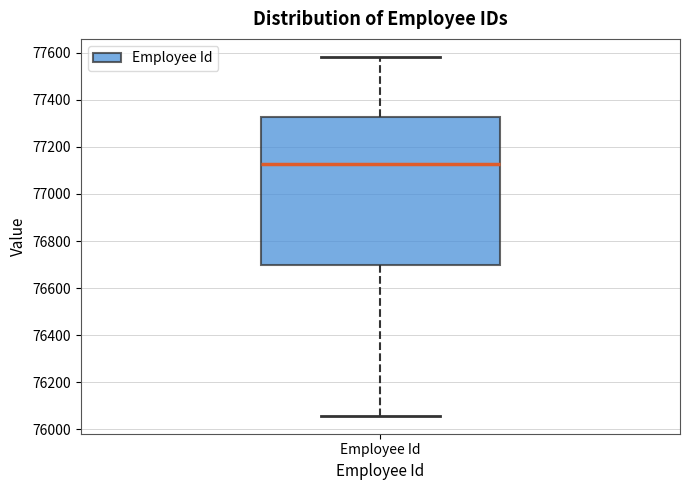

Where does the upper whisker of the box for Employee Id end on the y-axis? The values are not printed on the chart, so give them approximately, as read against the axis.

77580